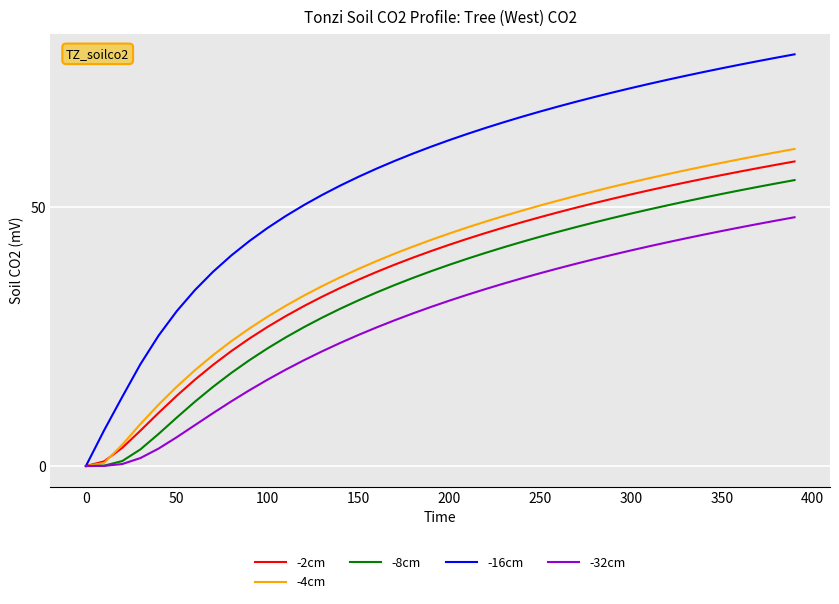

Which series has the largest total across all categories?

-16cm